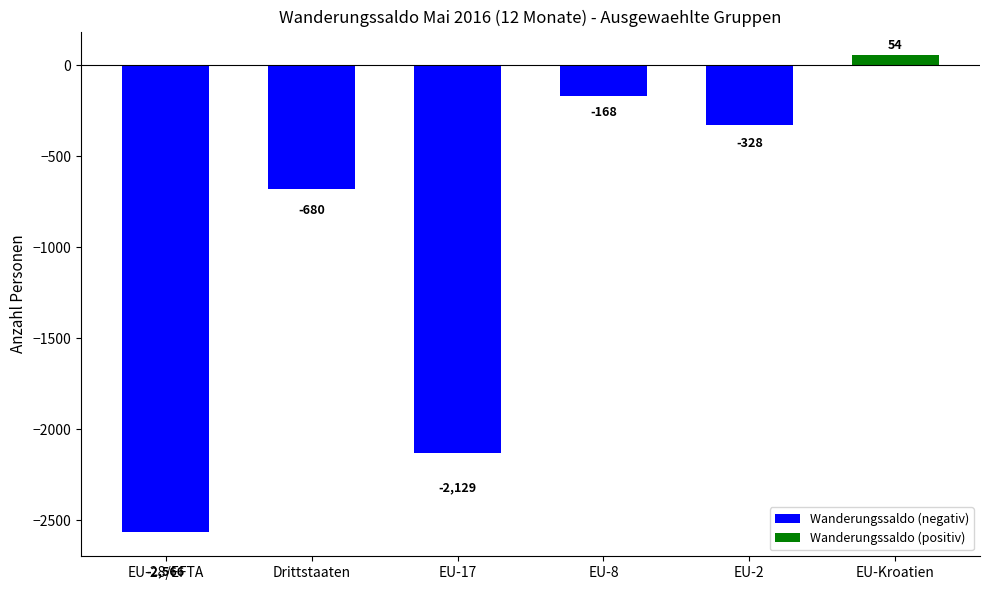

Between Drittstaaten and EU-17, which is larger?

Drittstaaten